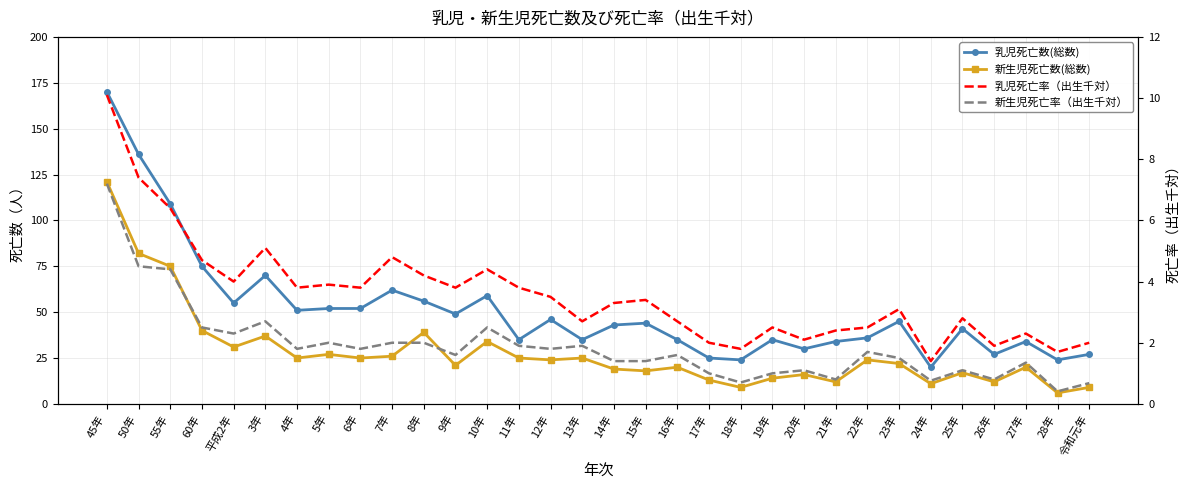

What is the difference between the second highest and second lowest values in the 乳児死亡数(総数) series?

112.0